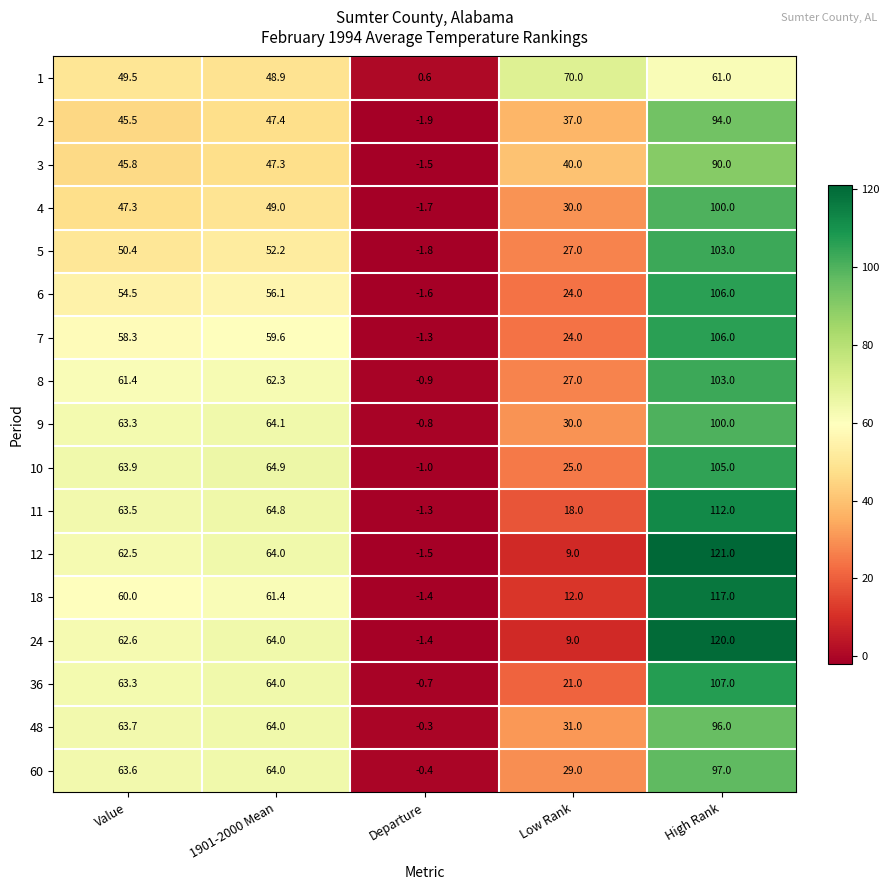

Rank the categories by 7 value from lowest to highest.

Departure, Low Rank, Value, 1901-2000 Mean, High Rank